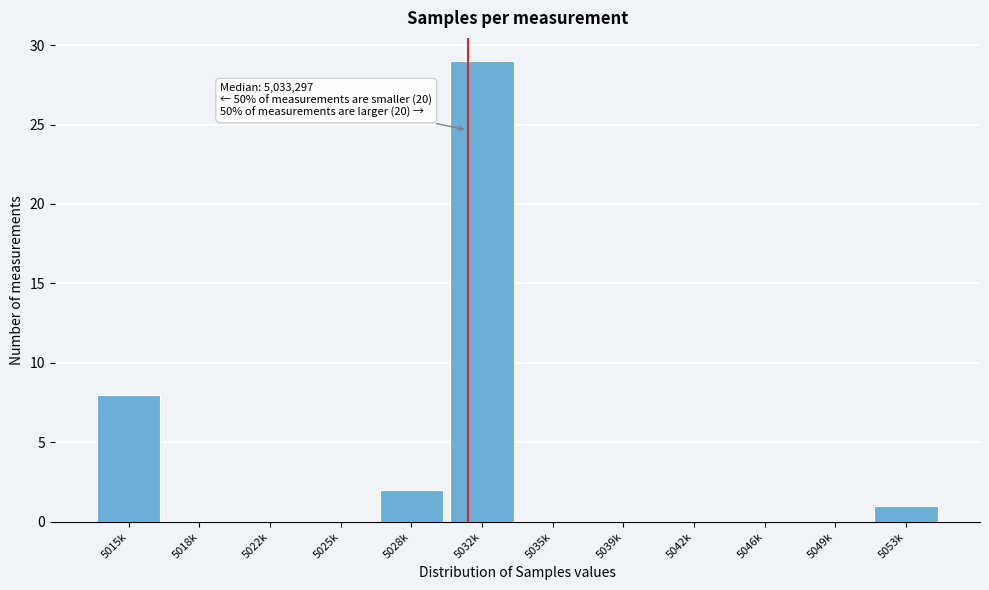

Reading left to right, list all the values displayed in this chart.

5015k=8	5018k=0	5022k=0	5025k=0	5028k=2	5032k=29	5035k=0	5039k=0	5042k=0	5046k=0	5049k=0	5053k=1